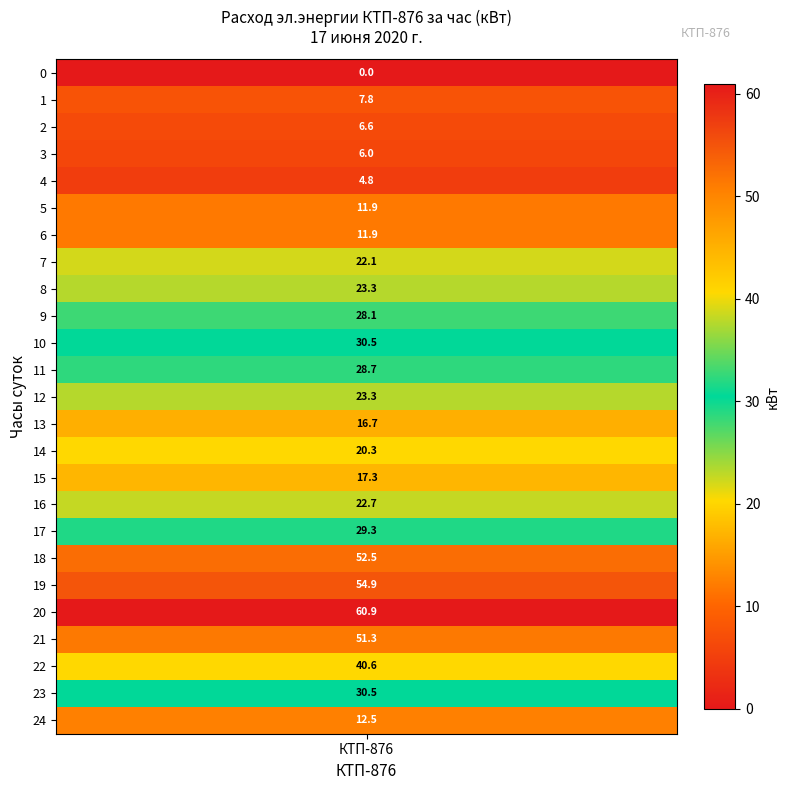

What is the difference between the values at 6 and 17?

17.3